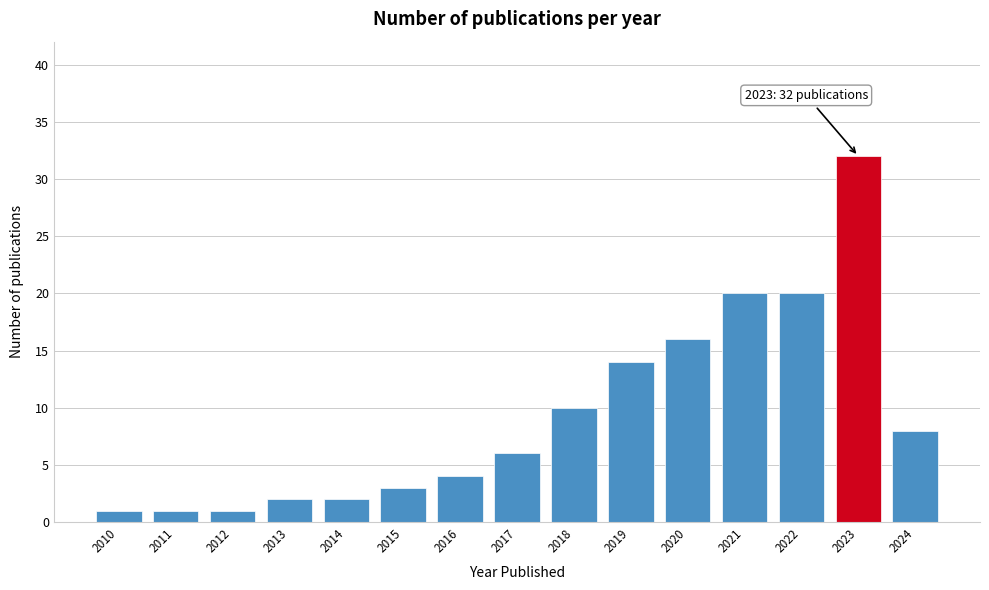

Reading left to right, list all the values displayed in this chart.

2010=1	2011=1	2012=1	2013=2	2014=2	2015=3	2016=4	2017=6	2018=10	2019=14	2020=16	2021=20	2022=20	2023=32	2024=8